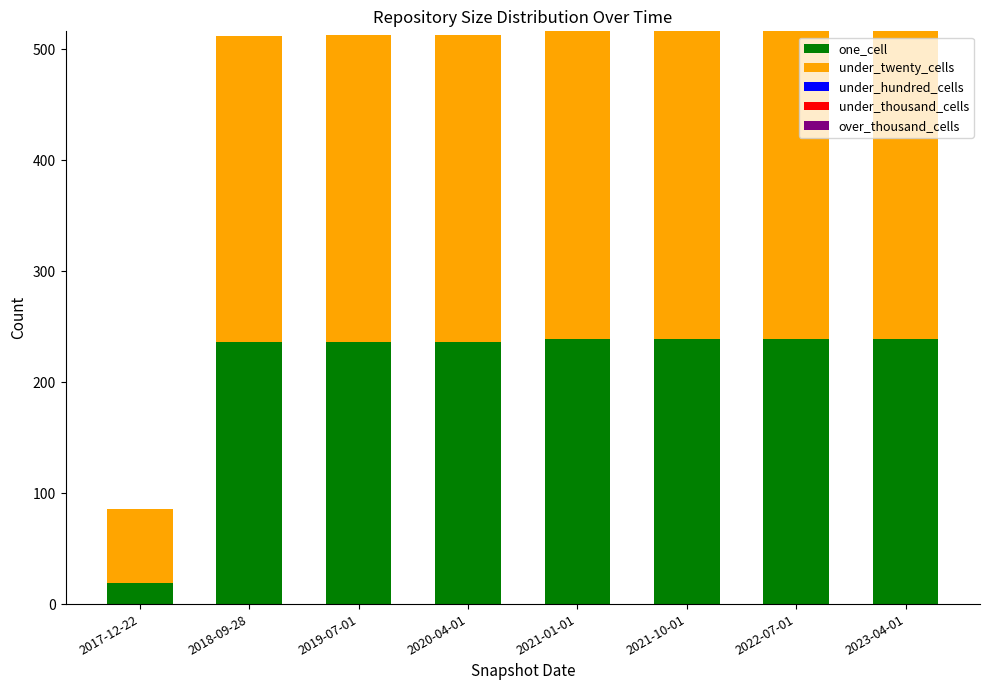

What is the total value across all series at 2020-04-01?

513